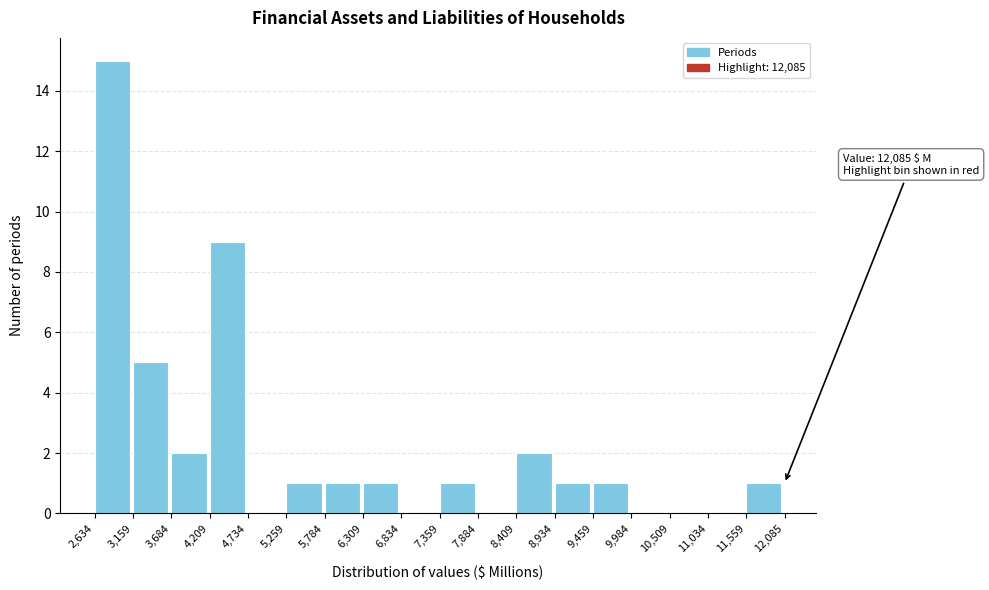

Which range on the x-axis has the tallest bar?

2,634 to 3,159